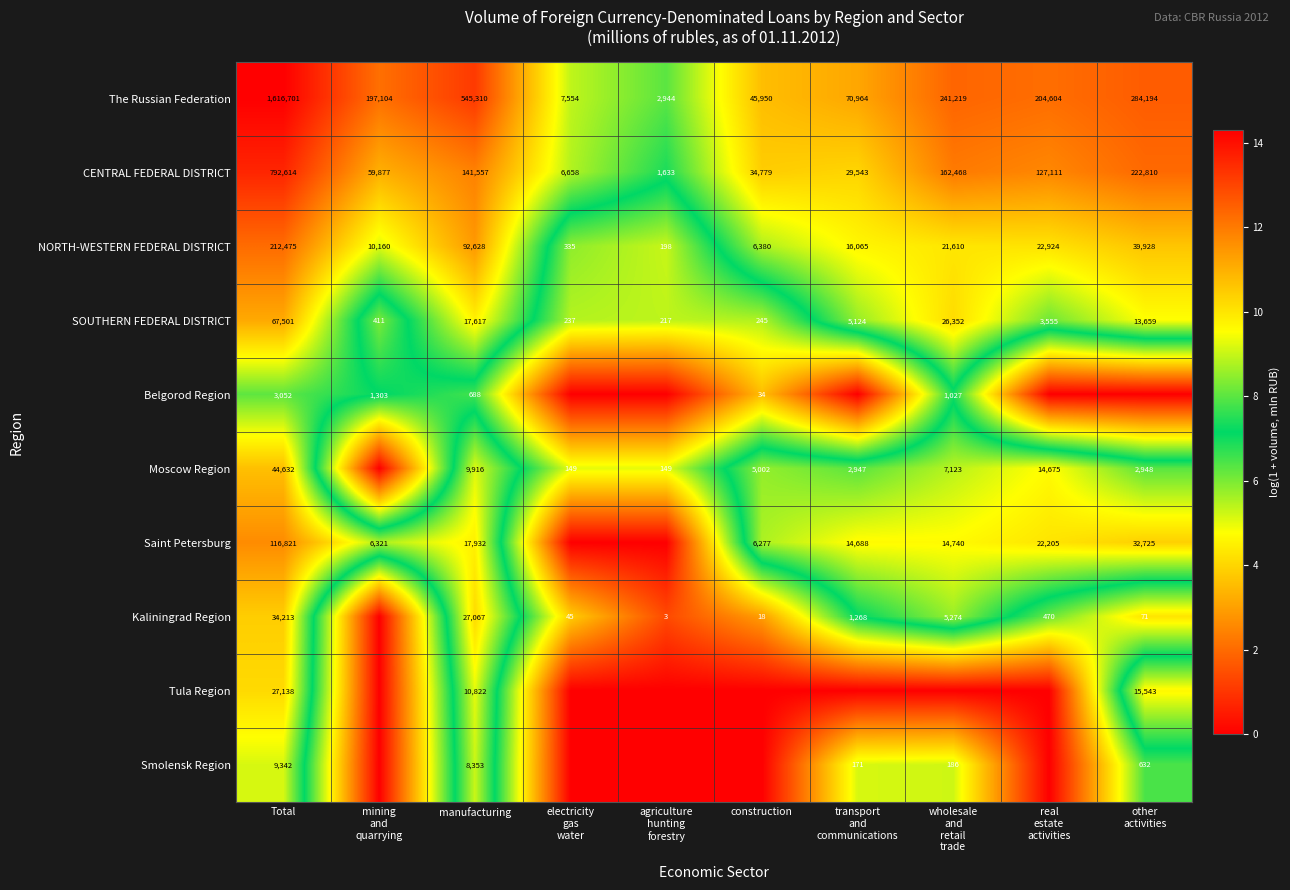

What is the maximum value for SOUTHERN FEDERAL DISTRICT?

67501